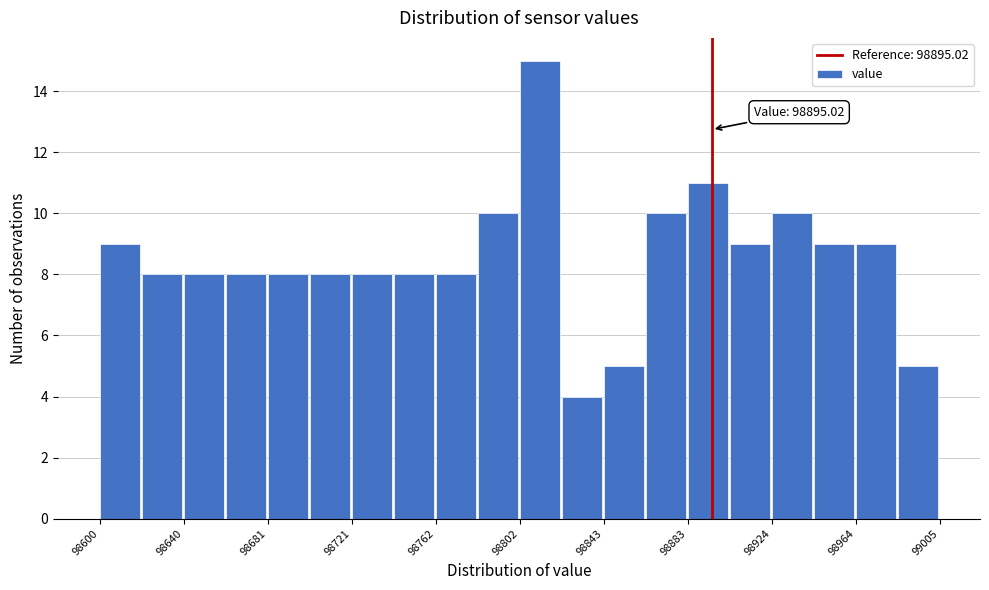

Over which range of the x-axis is the bar tallest?

98805 to 98825